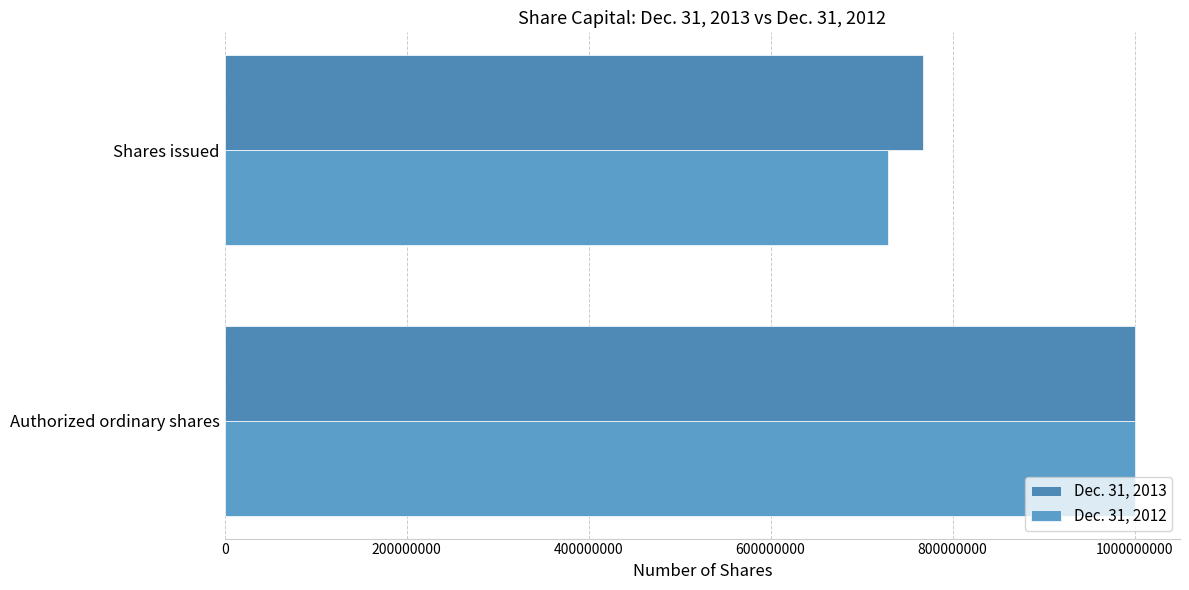

How many distinct data groups are displayed?

2